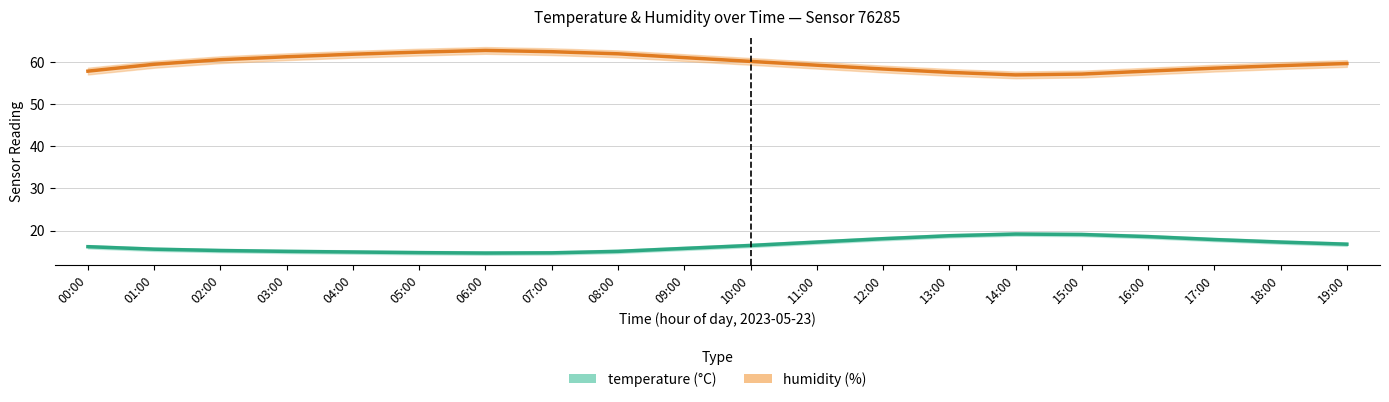

Is the value of temperature at 17:00 greater than the value of humidity at 10:00?

No